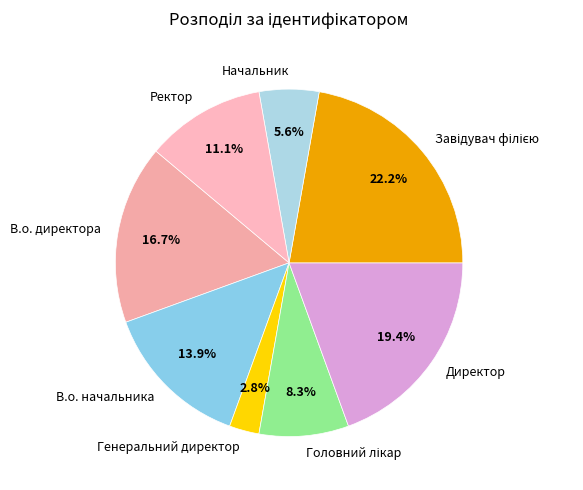

True or false: Ректор accounts for 1% of the total.

False